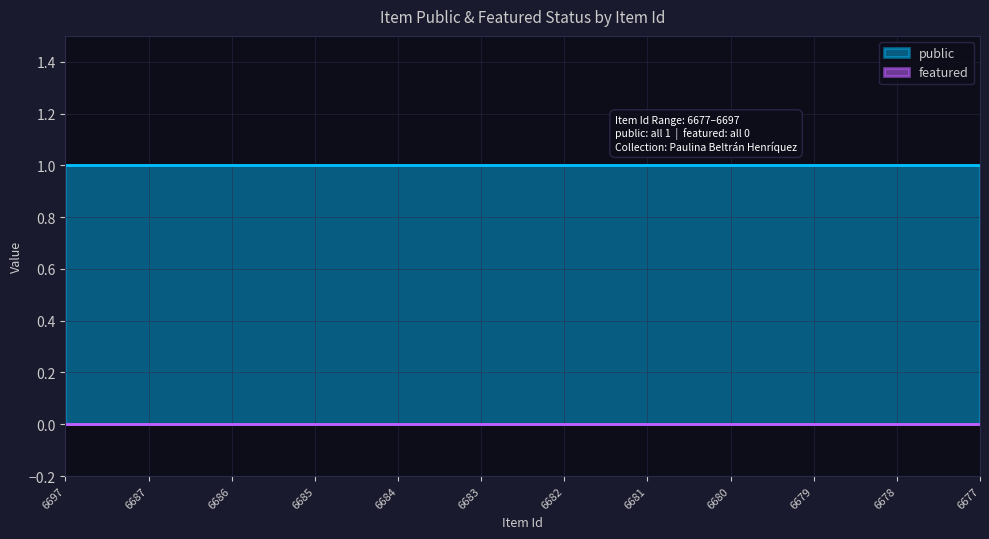

Reading left to right, what are all the values shown in this chart?

public: 6697=1	6687=1	6686=1	6685=1	6684=1	6683=1	6682=1	6681=1	6680=1	6679=1	6678=1	6677=1
featured: 6697=0	6687=0	6686=0	6685=0	6684=0	6683=0	6682=0	6681=0	6680=0	6679=0	6678=0	6677=0